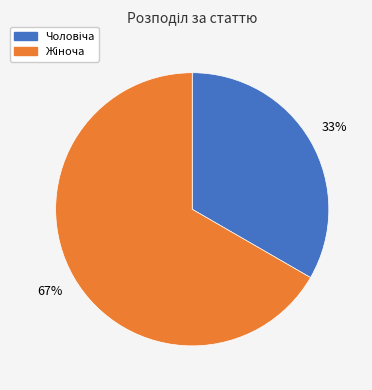

To the nearest percent, what is the average slice percentage?

50%